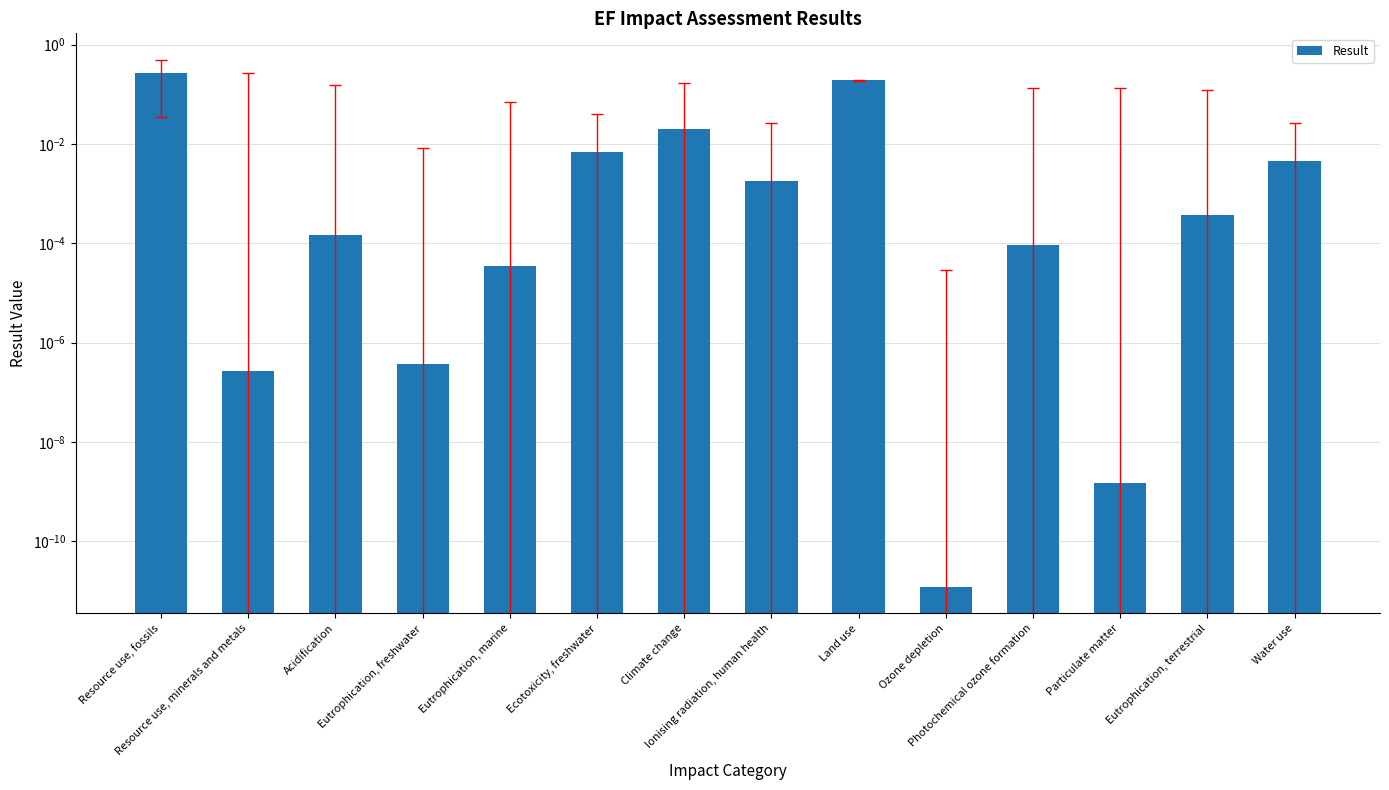

True or false: the data shows 0.0 at Ionising radiation, human health.

True